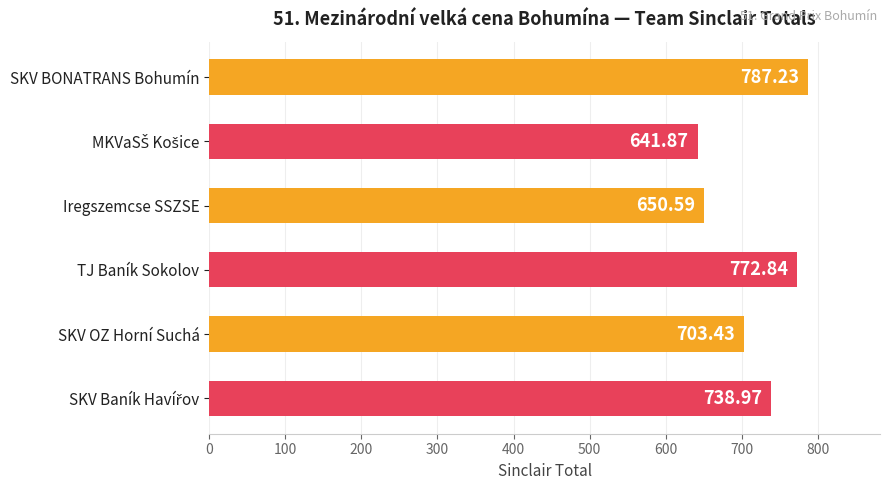

What is the greatest value displayed?

787.2